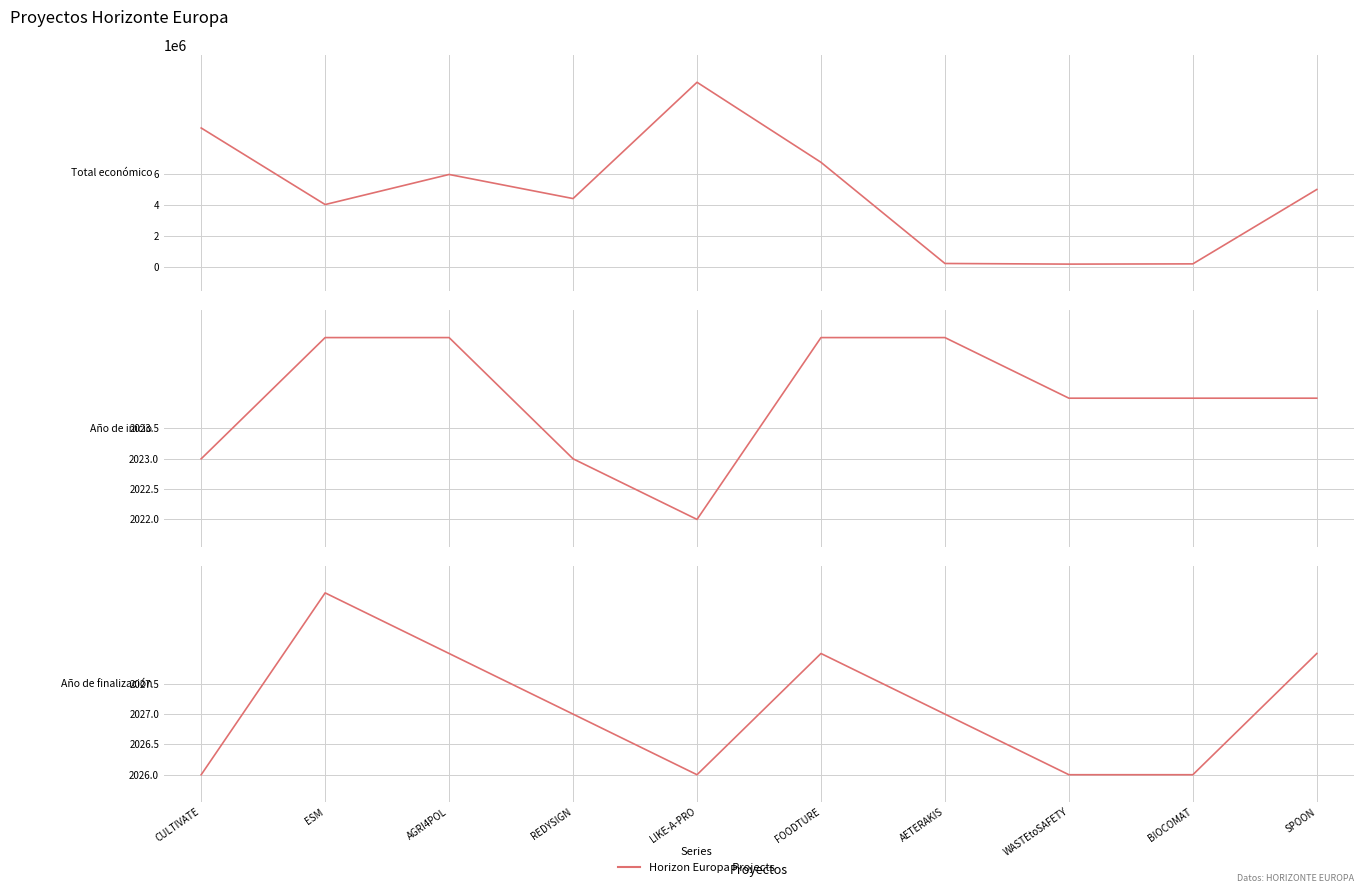

What is the label of the 8th point from the left?

WASTEtoSAFETY